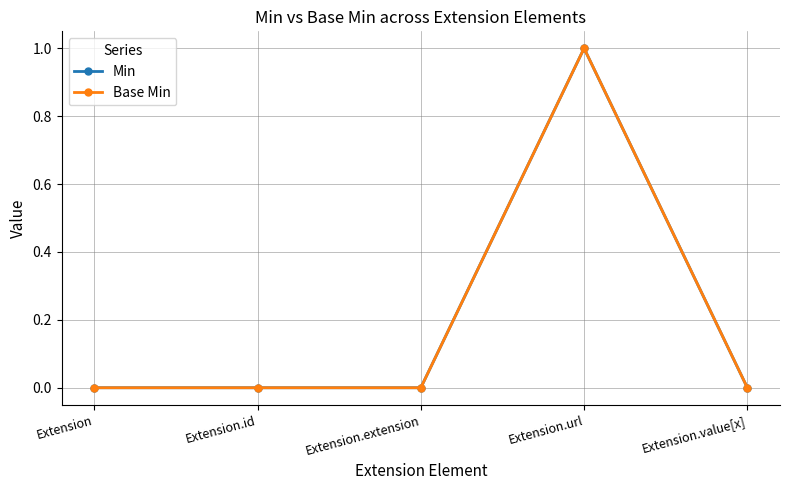

Does the chart have visible grid lines?

Yes